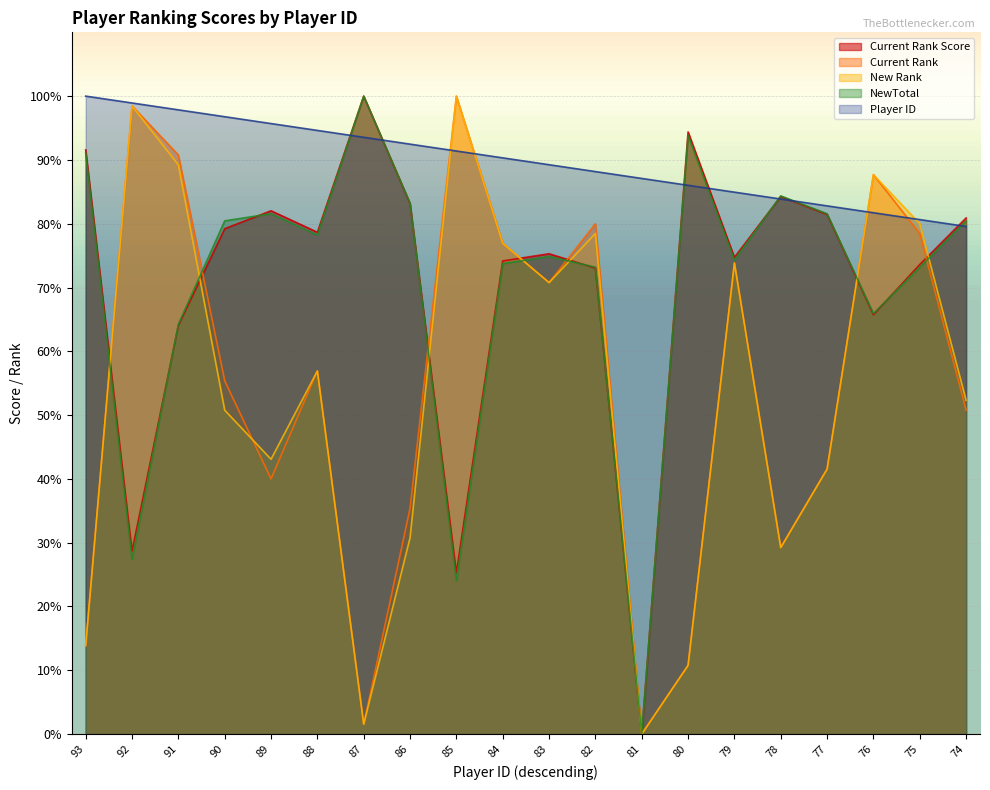

Between 81 and 89, which is larger?

89